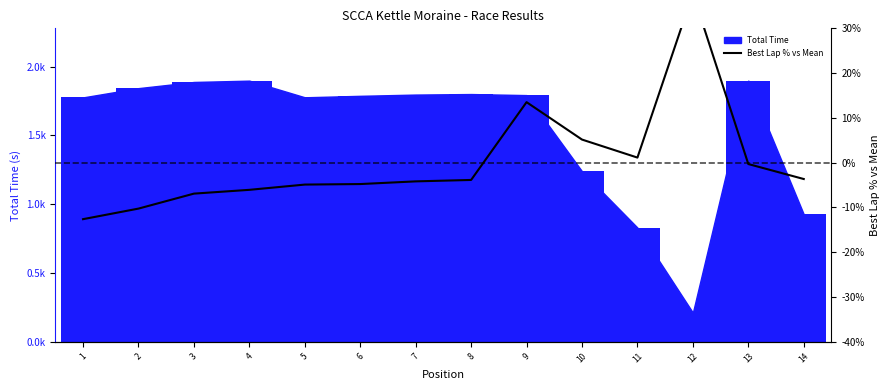

What is the value of the Total Time (bar) bar at the 14th from the left?

926.4